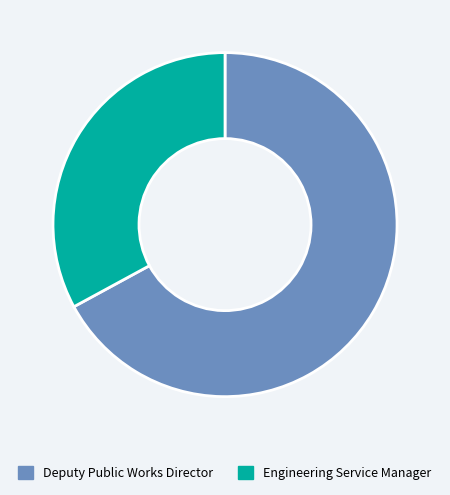

Which slice is the smallest?

Engineering Service Manager